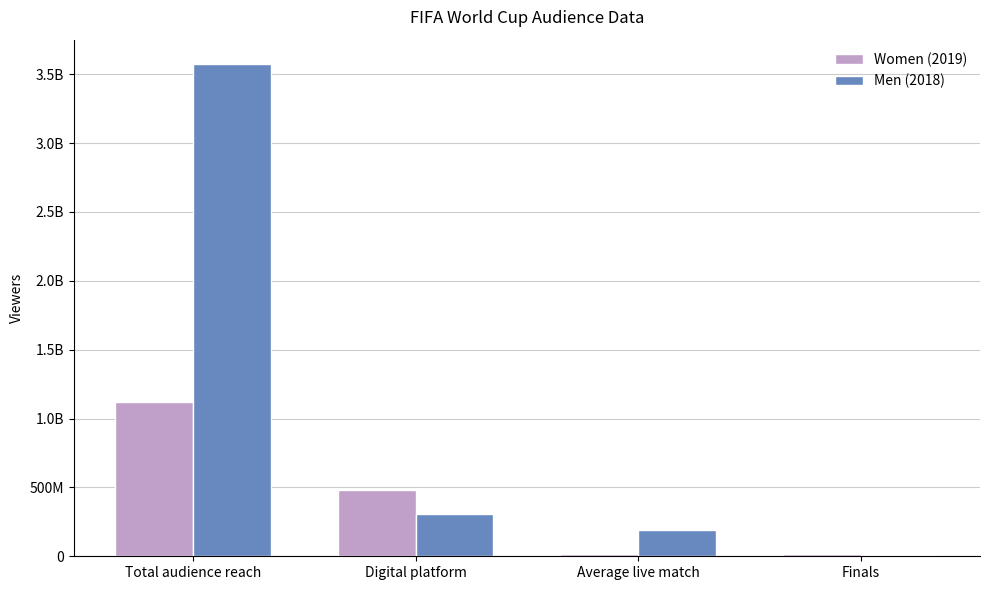

What value does the Men (2018) series have at Average live match, to the nearest 10?

191000000